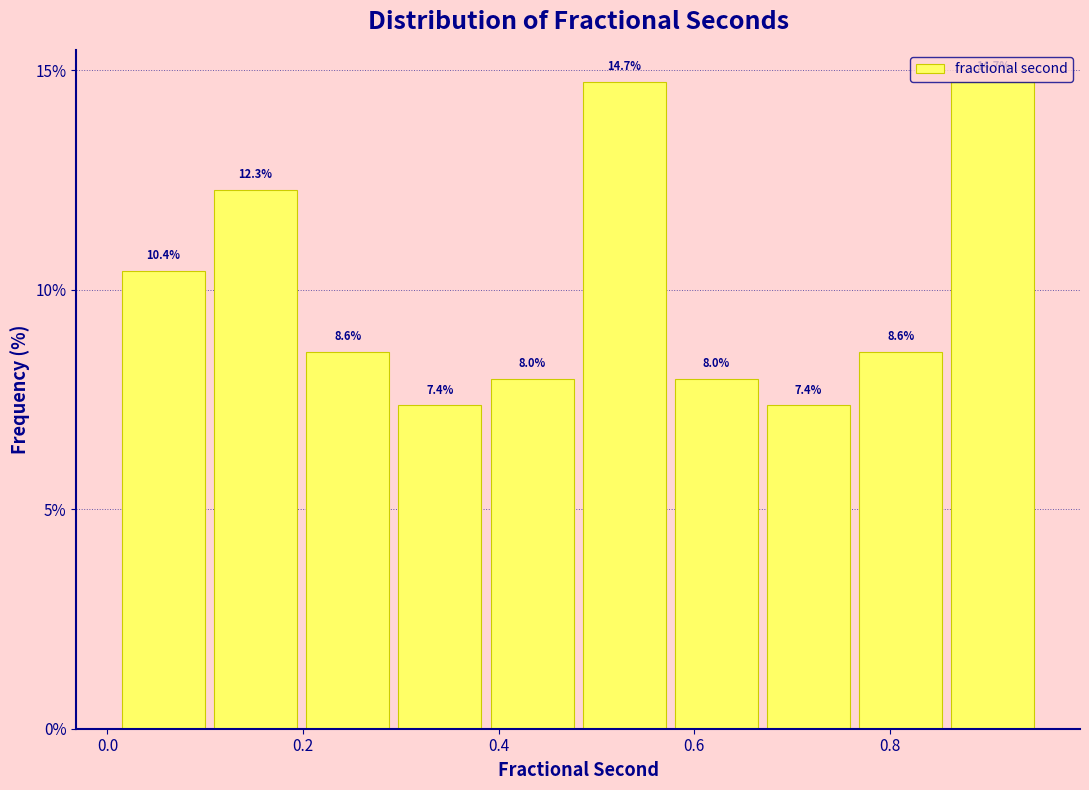

What is the height of the bar covering 0.76 to 0.86 on the x-axis? The bar edges are not printed on the chart, so give them approximately, as read against the axis.

8.6